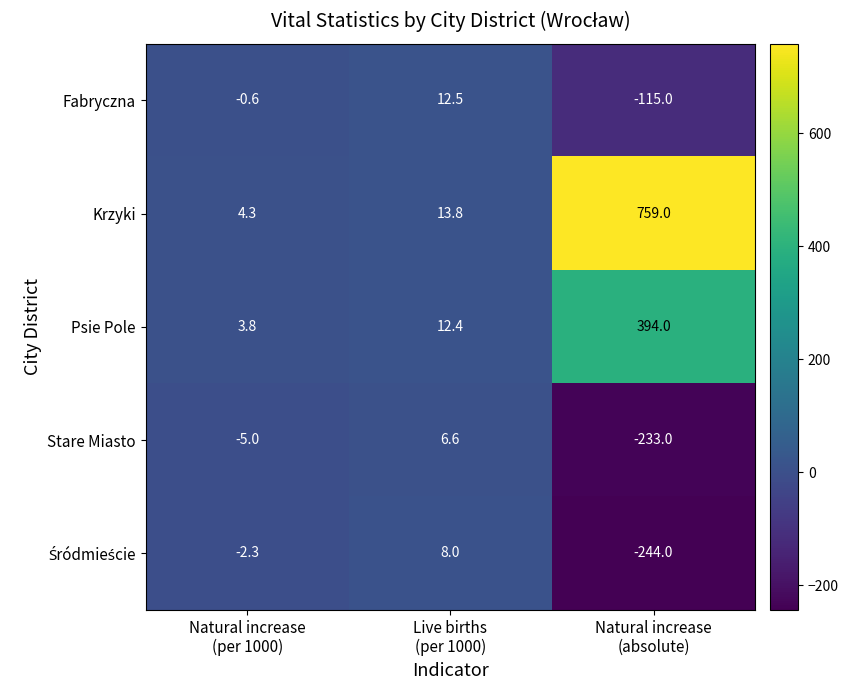

Which series has the largest range (max minus min)?

Krzyki